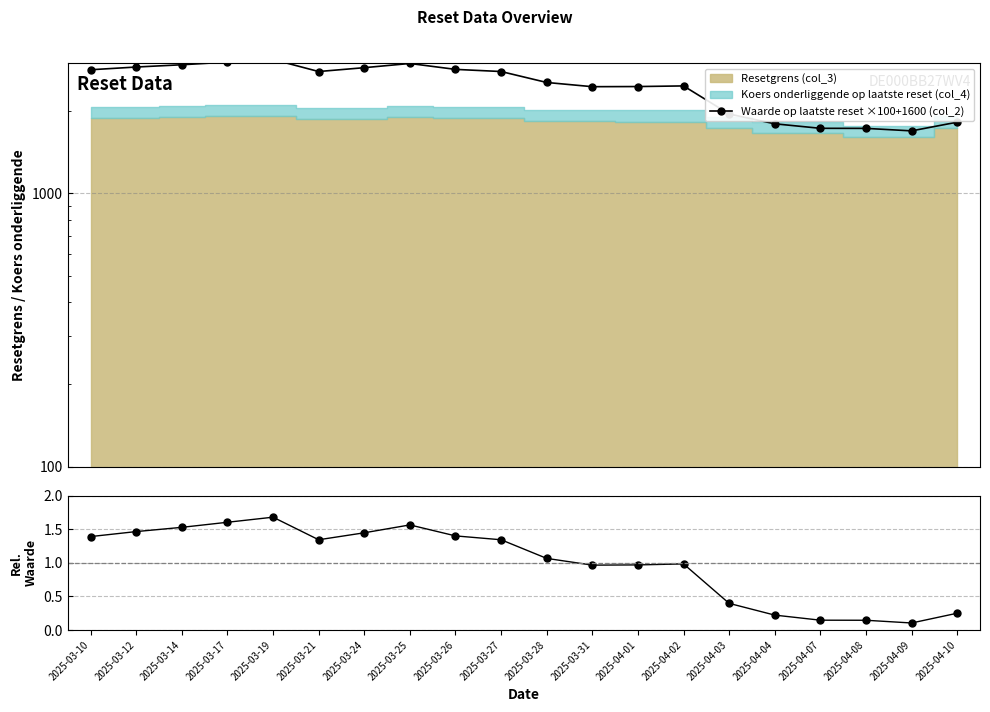

Reading left to right, extract all data points from this chart.

Waarde op laatste reset ×100+1600 (col_2): 2834.0	2900.0	2956.0	3023.0	3090.0	2792.0	2884.0	2988.0	2843.0	2792.0	2546.0	2457.0	2460.0	2473.0	1952.0	1797.0	1730.0	1729.0	1693.0	1822.0
col_2 / mean: 1.4	1.5	1.5	1.6	1.7	1.3	1.4	1.6	1.4	1.3	1.1	1.0	1.0	1.0	0.4	0.2	0.1	0.1	0.1	0.2